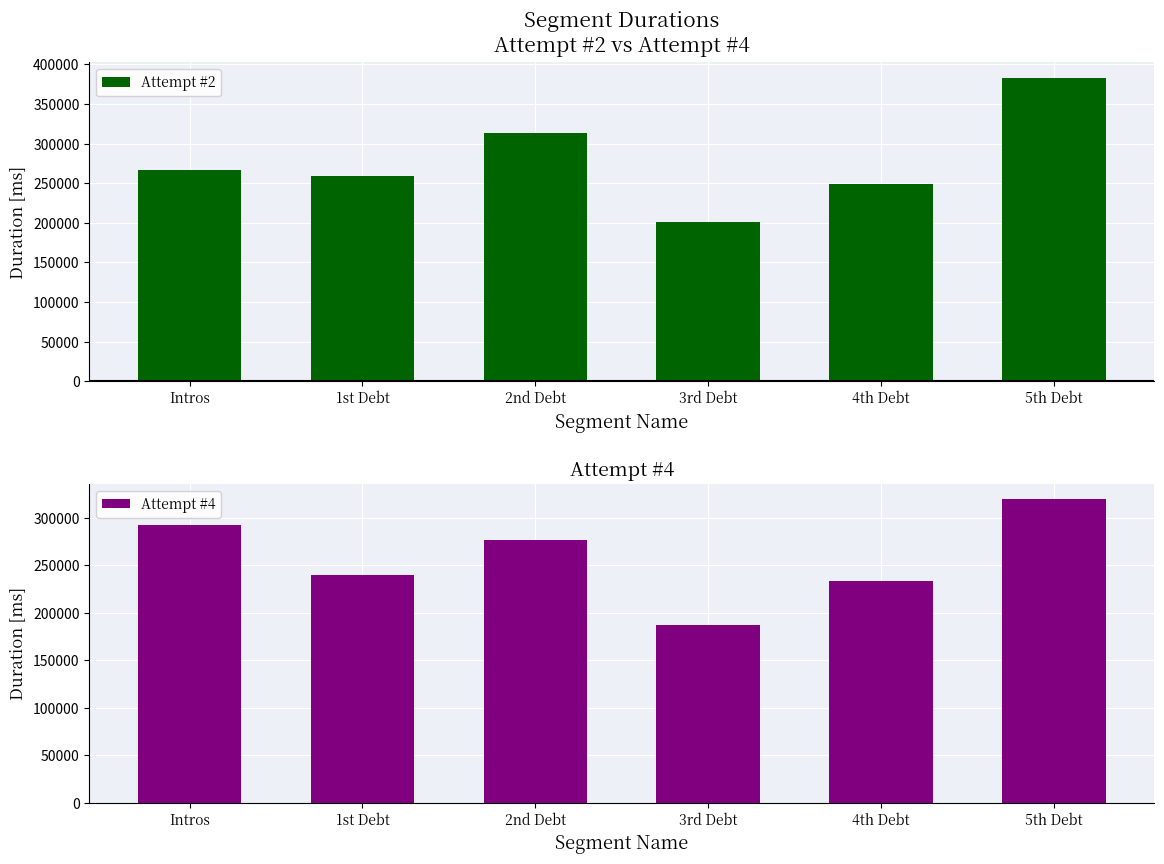

What is the value of the Attempt #2 bar at the 5th from the left?

248466